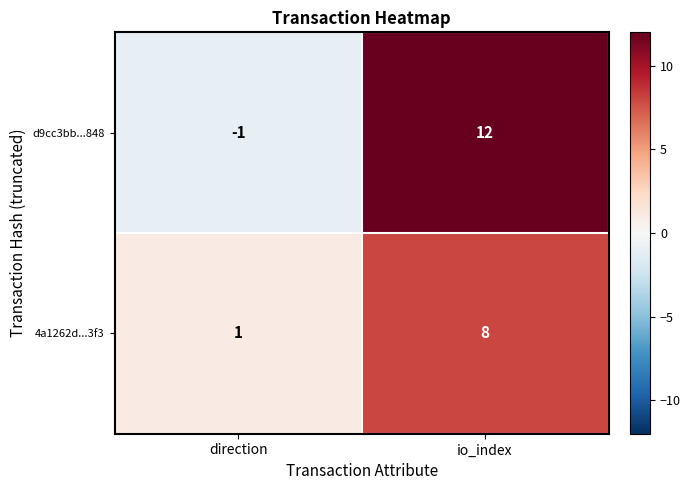

What is the average value of the d9cc3bb...848 series?

6